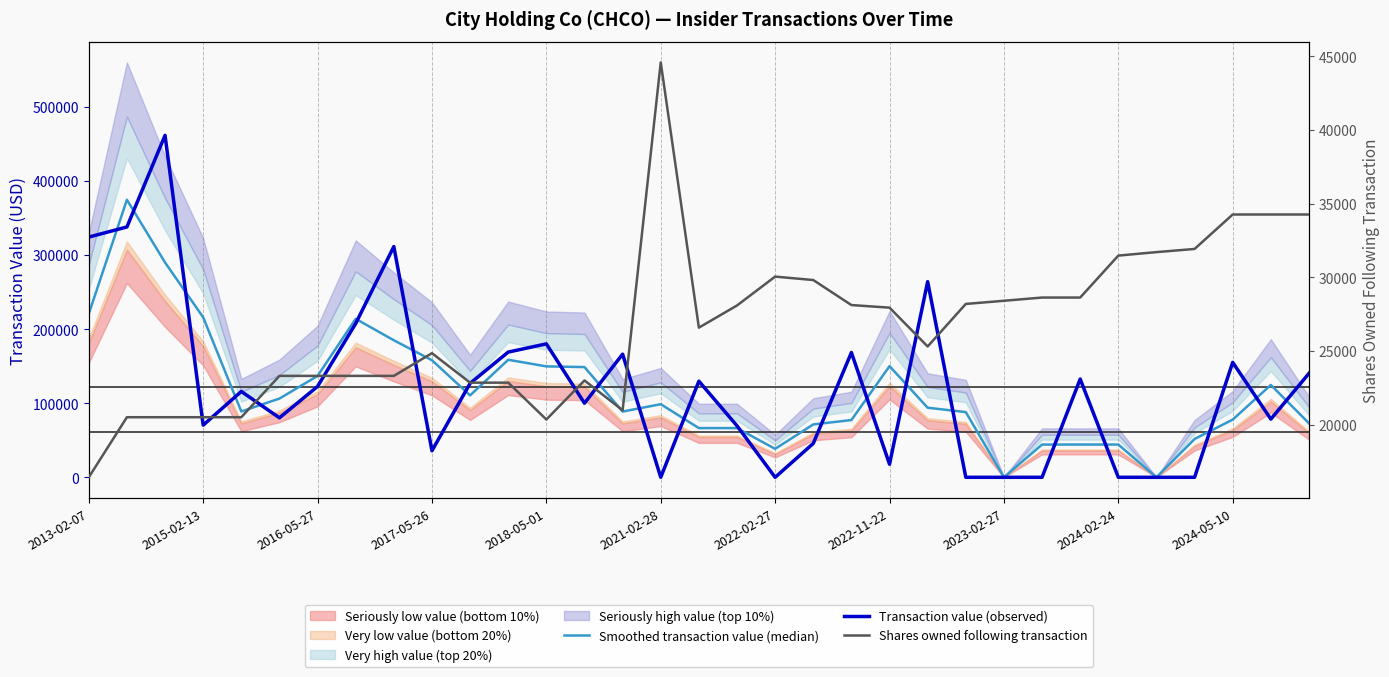

Where does the Smoothed transaction value (median) series first go above 93861?

2013-02-07